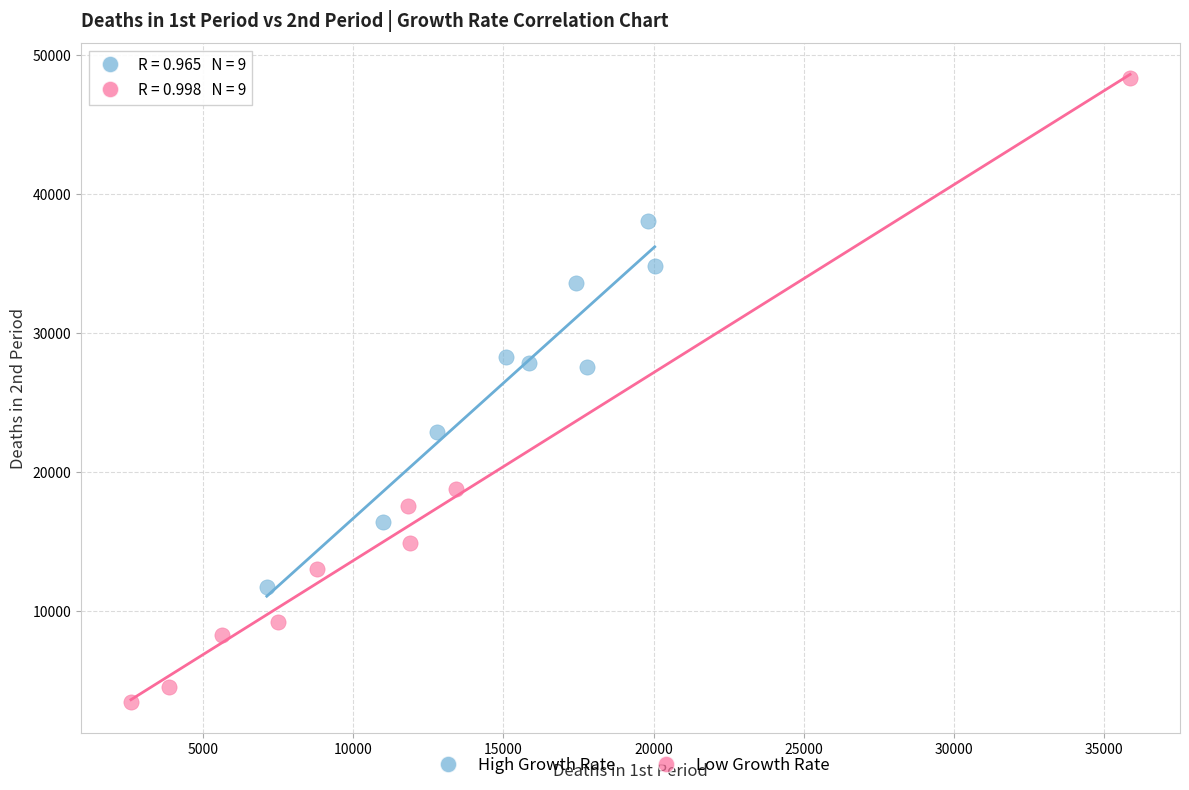

Which series has the widest spread of Y values?

Low Growth Rate